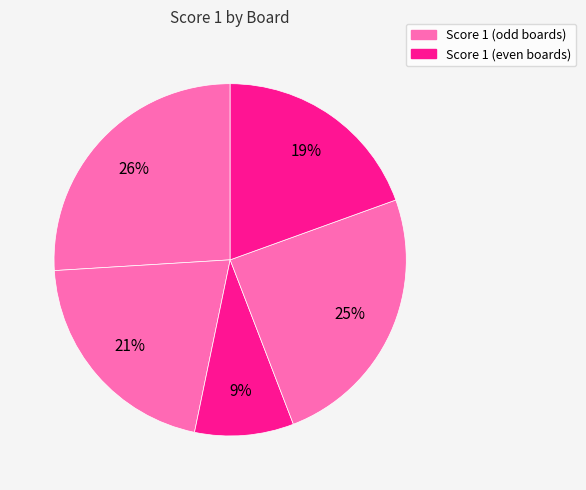

How many slices are in this pie chart?

5